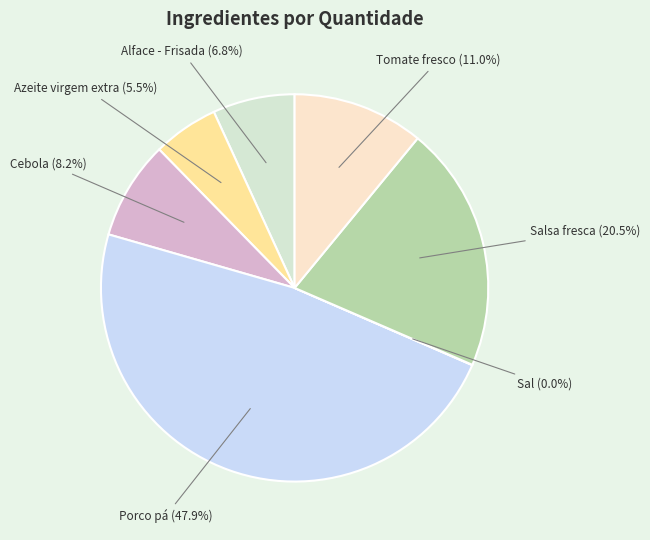

Is there a majority slice in this chart?

No